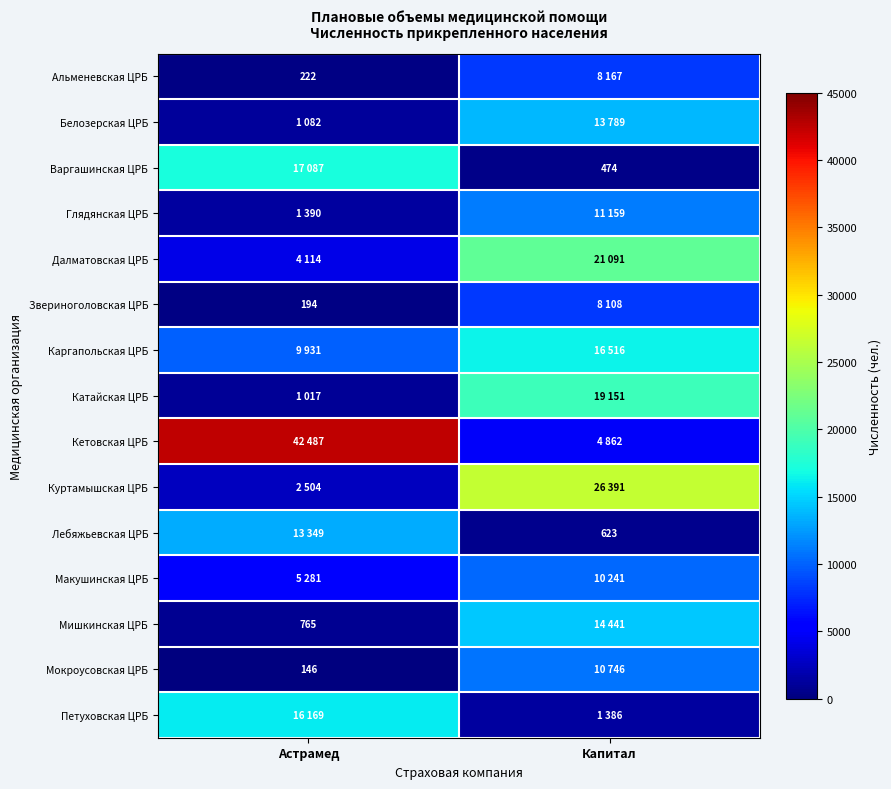

What is the maximum value shown in the chart?

42487